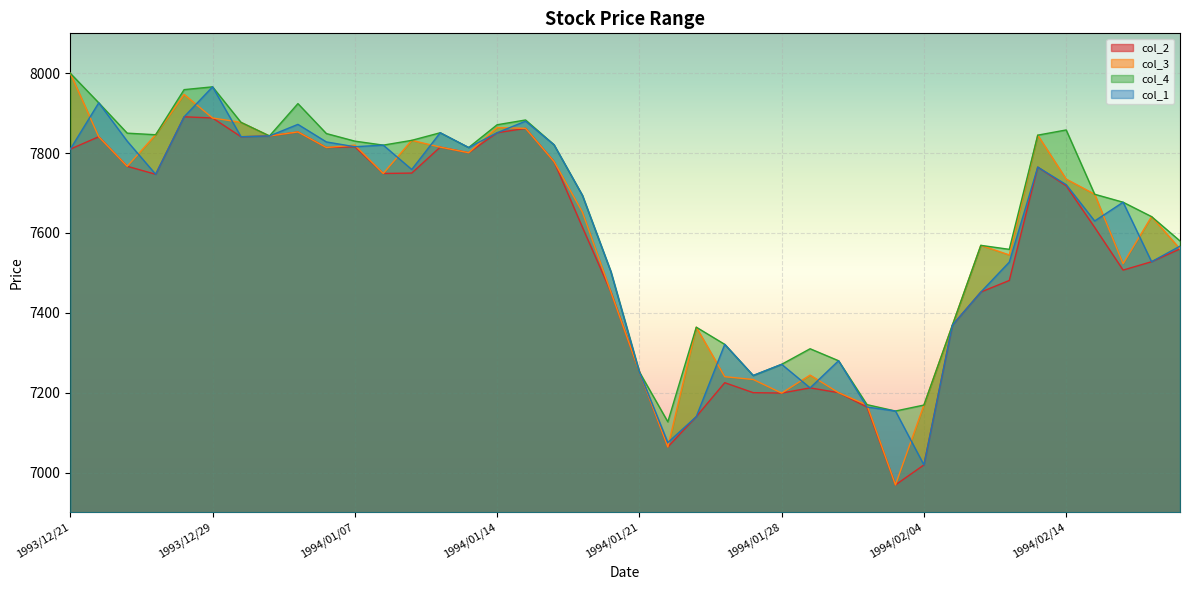

What is the sum of all col_1 values?

303730